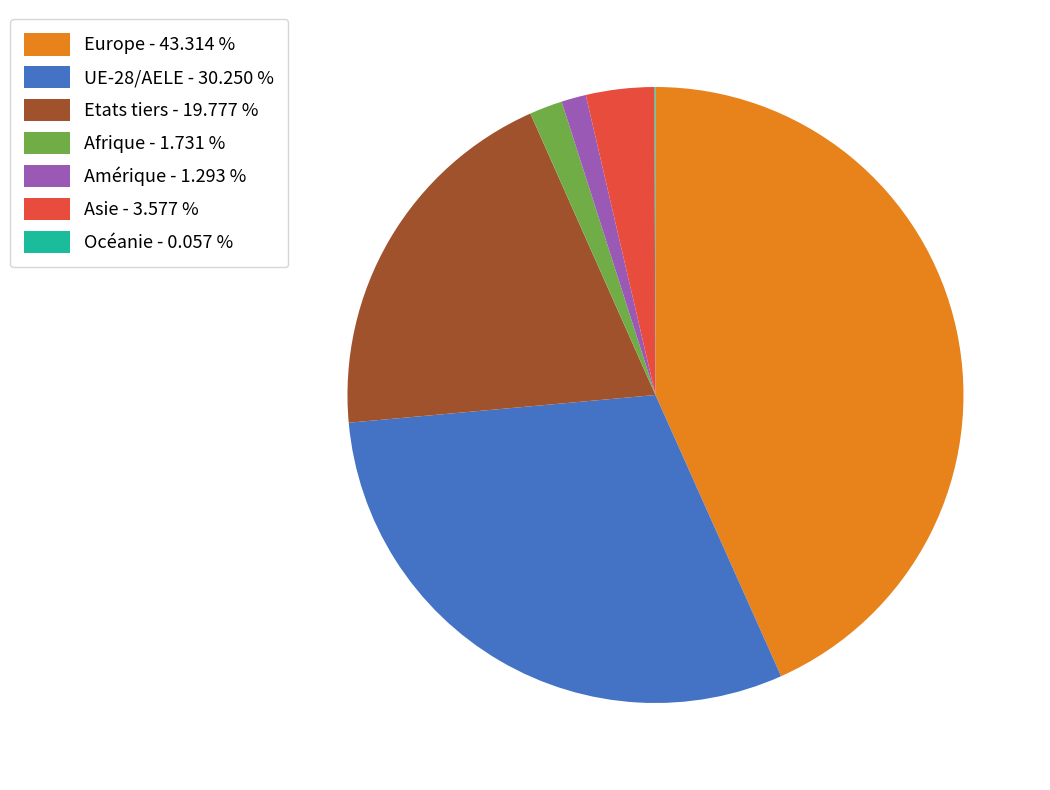

Is there a majority slice in this chart?

No